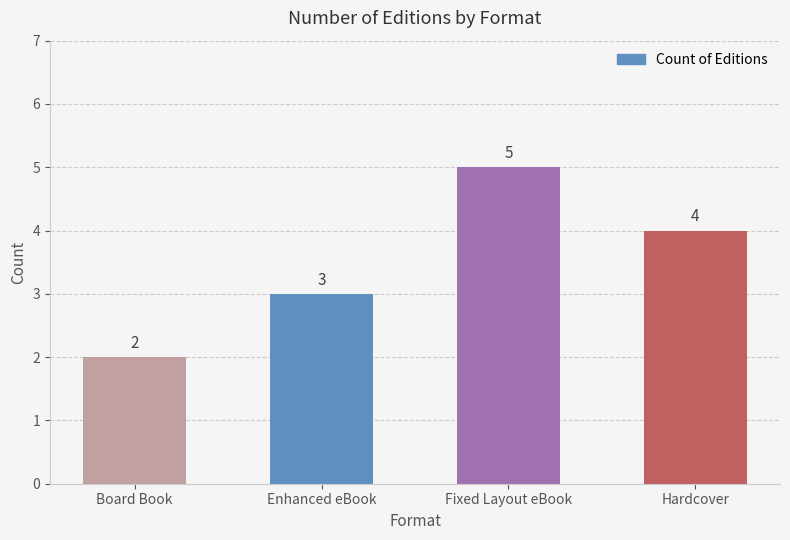

Is it true that the value at Board Book is 3?

False